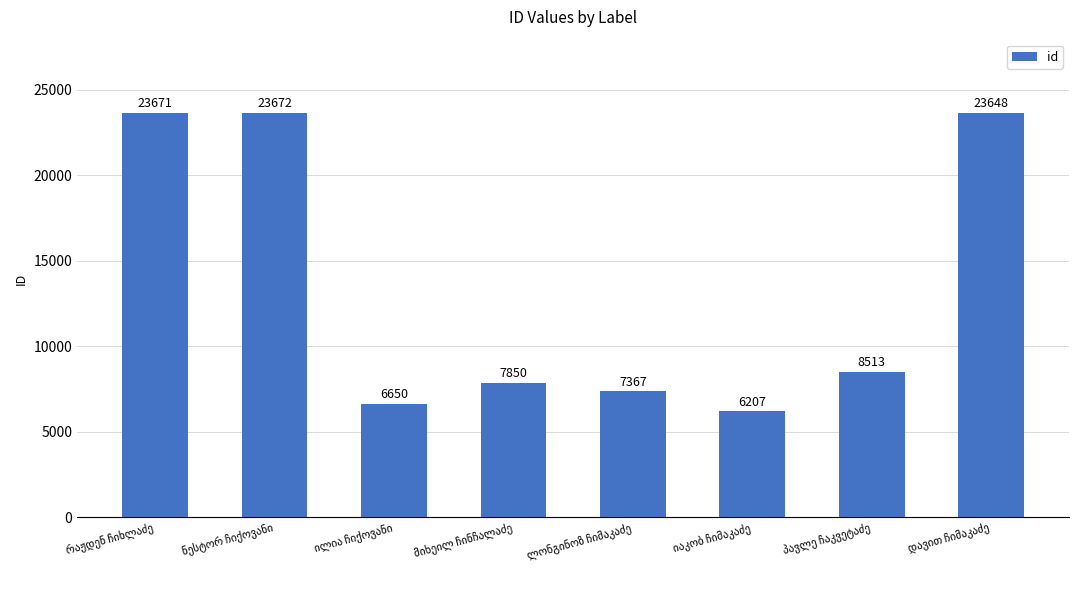

What is the value of the 7th bar from the left?

8513